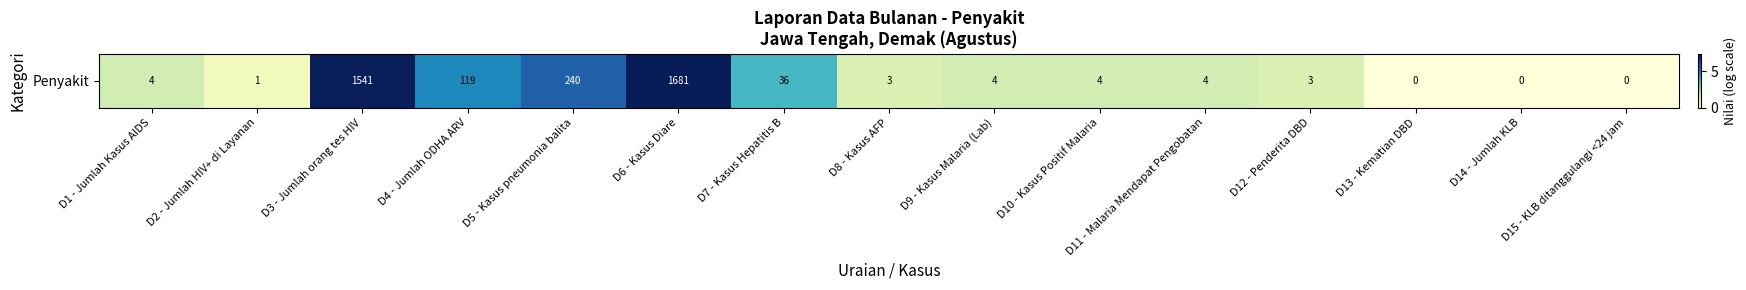

The chart shows a value of 2.1 at D8 - Kasus AFP. True or false?

False